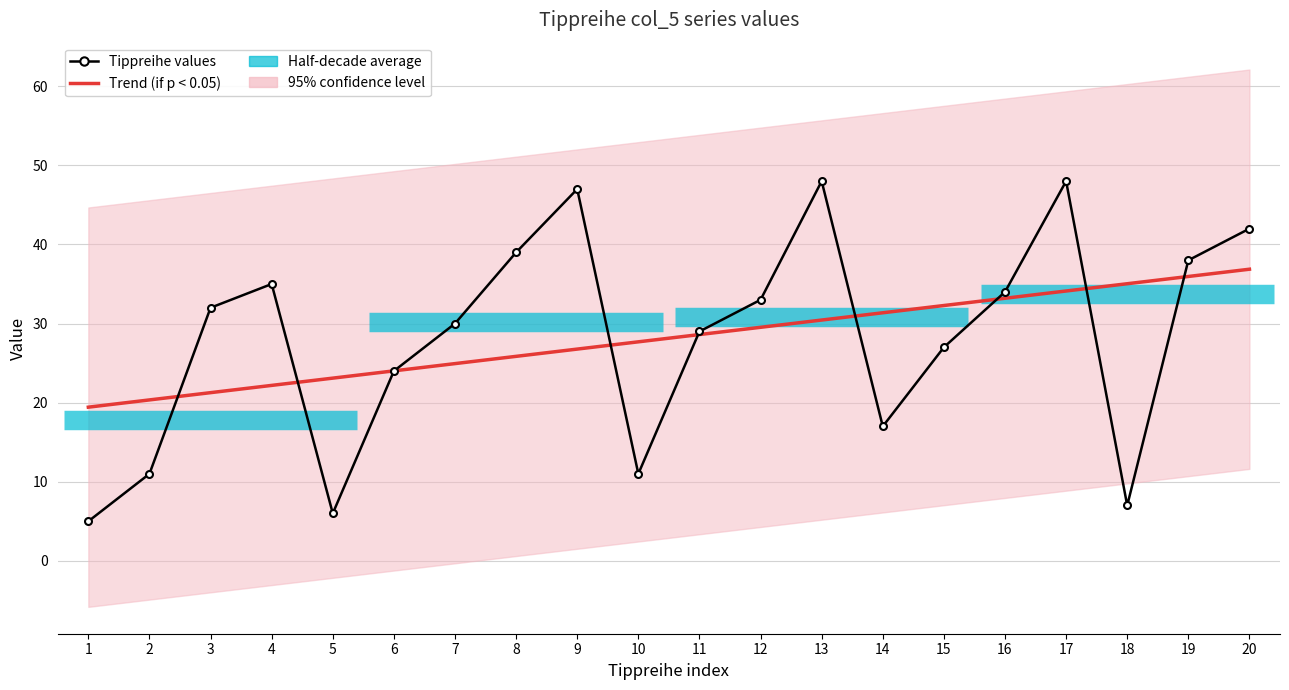

How many lines are shown in the chart?

2